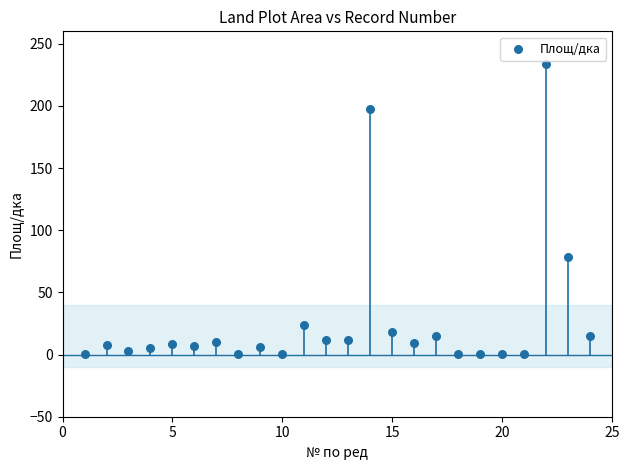

What Y value in the scatter plot is closest to 116?

78.6